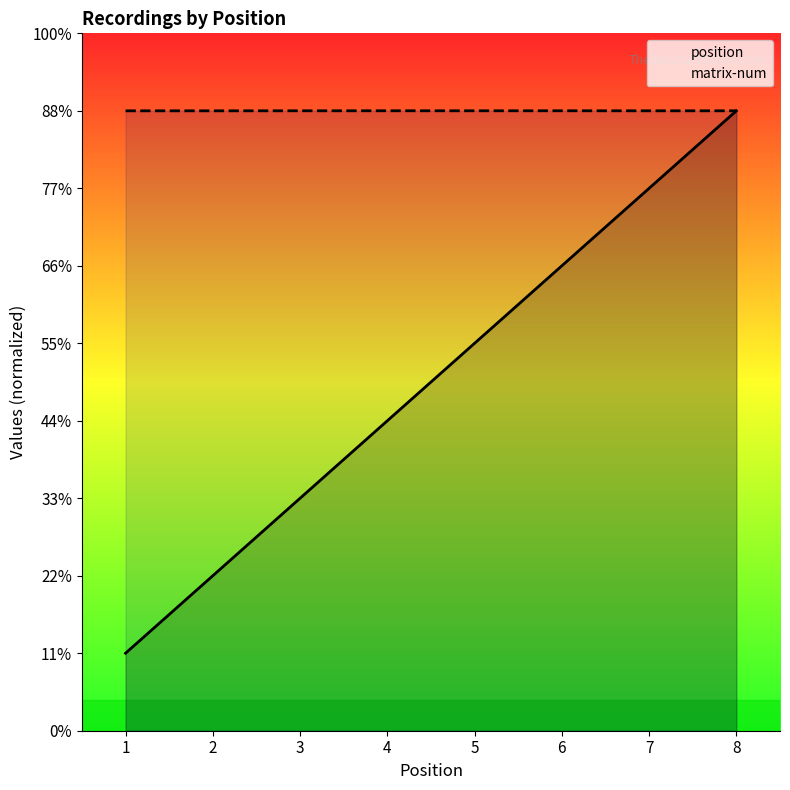

True or false: position and matrix-num cross at least once.

False